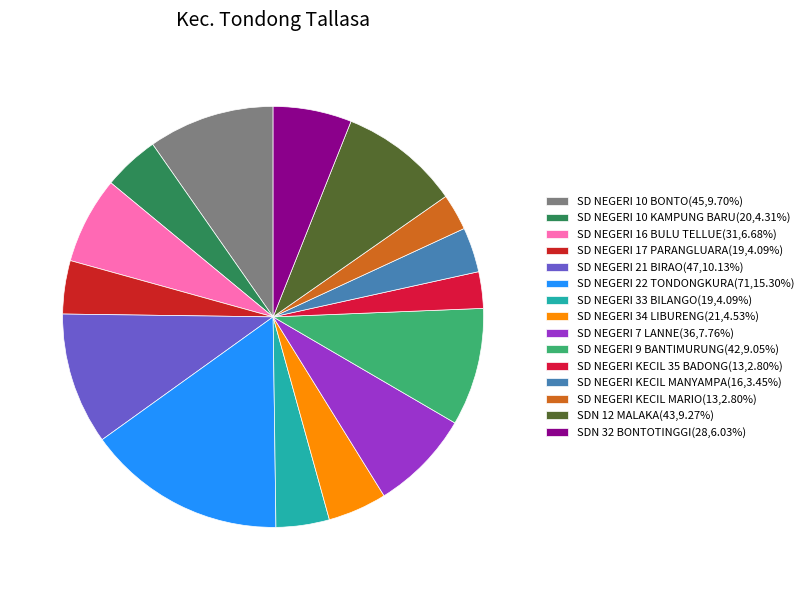

How many slices are in this pie chart?

15